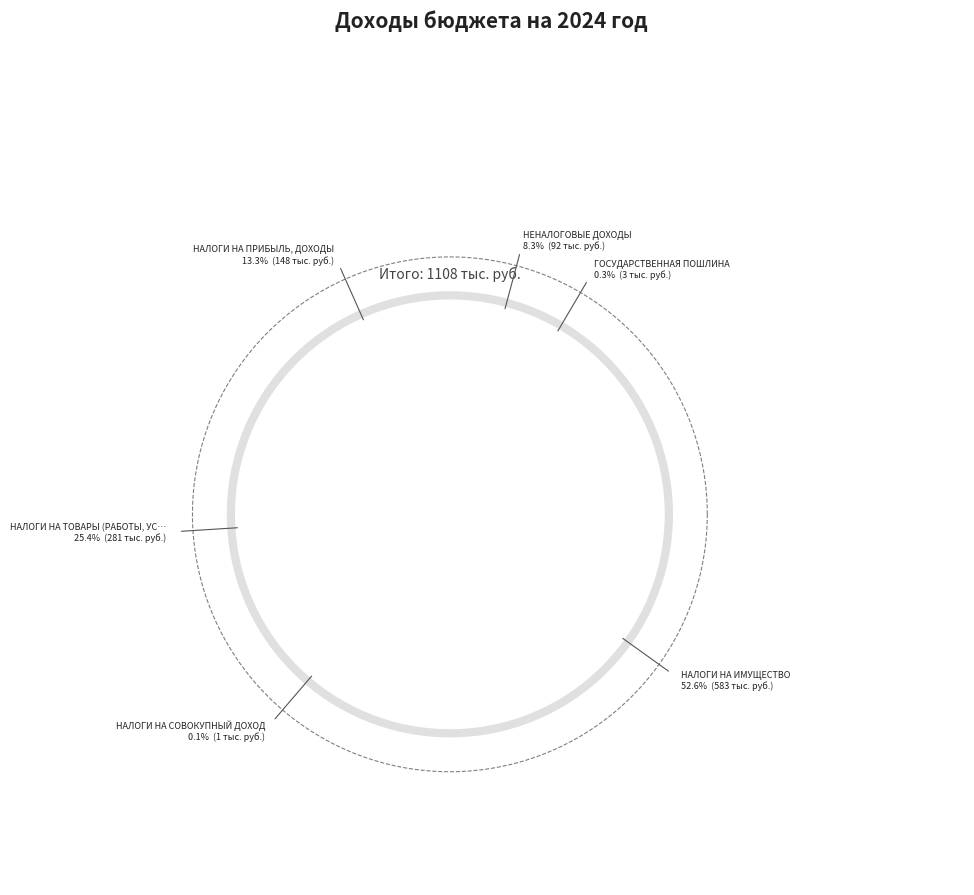

Which category has the smallest portion of the pie?

НАЛОГИ НА СОВОКУПНЫЙ ДОХОД